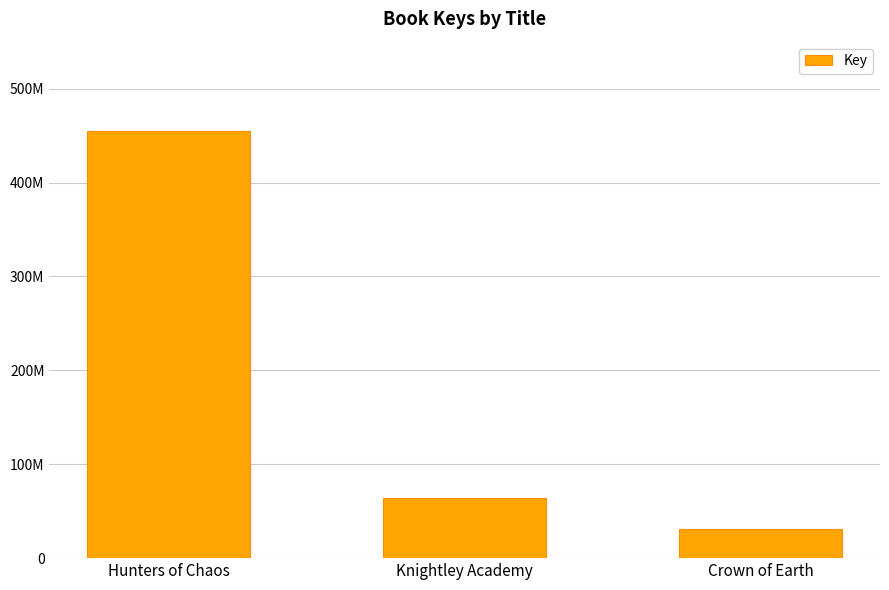

Reading left to right, transcribe all the data shown in this chart.

Hunters of Chaos=454366055	Knightley Academy=64013074	Crown of Earth=30598186